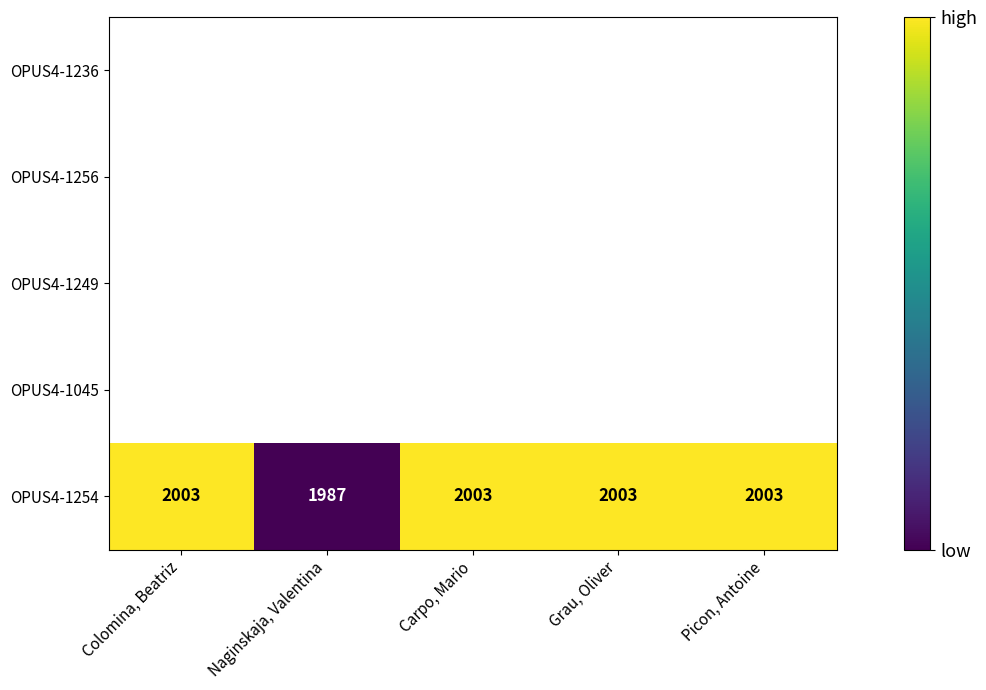

Reading left to right, extract all data points from this chart.

Colomina, Beatriz=2003	Naginskaja, Valentina=1987	Carpo, Mario=2003	Grau, Oliver=2003	Picon, Antoine=2003